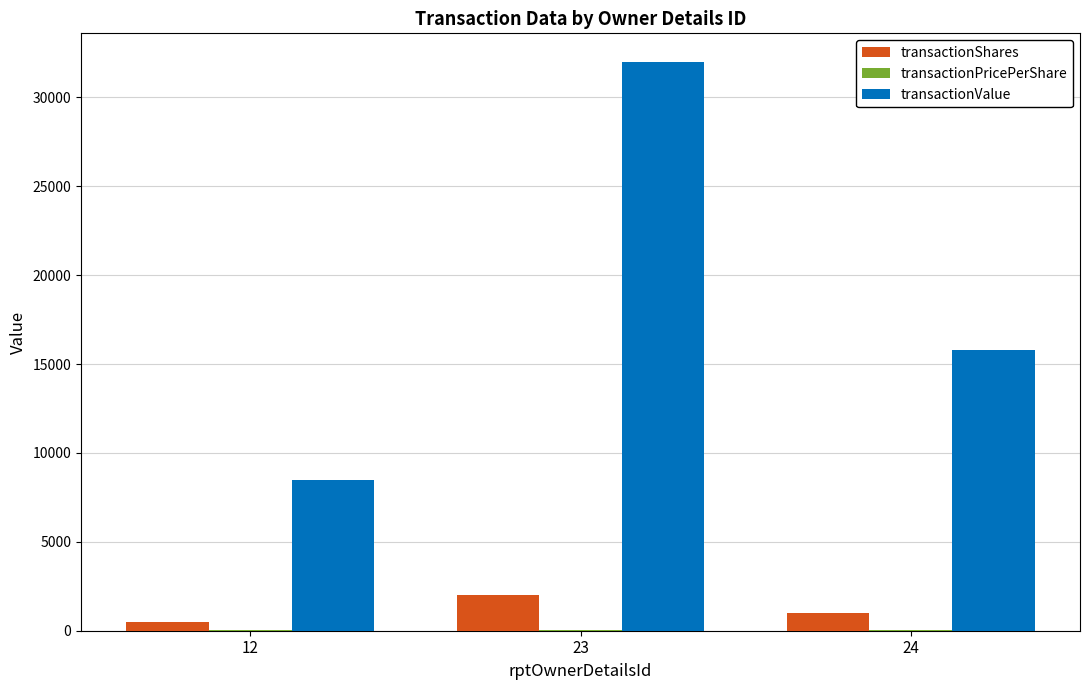

At which category is the sum across all series the highest?

23